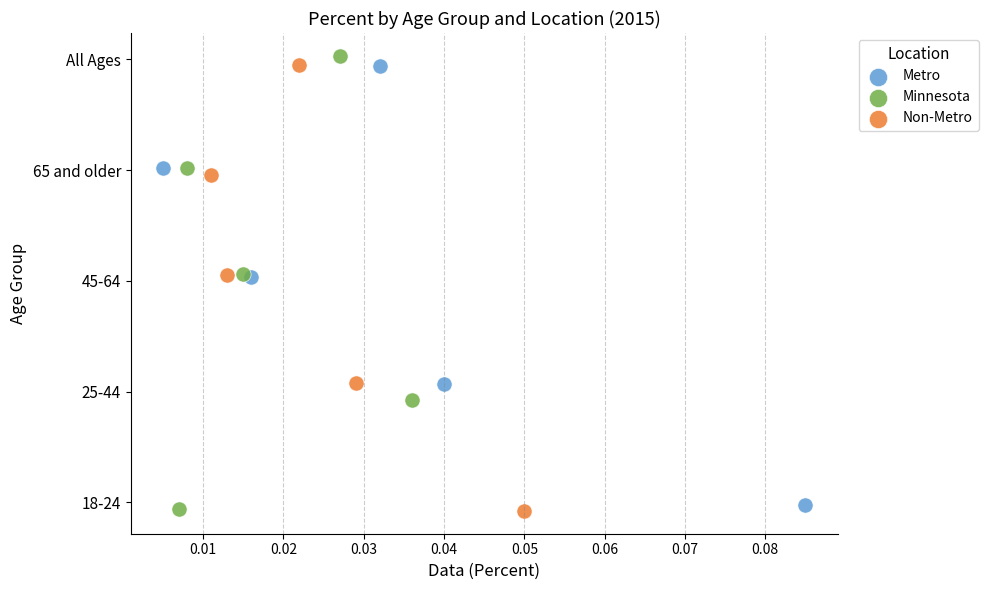

Which series contains the highest Y value?

Minnesota